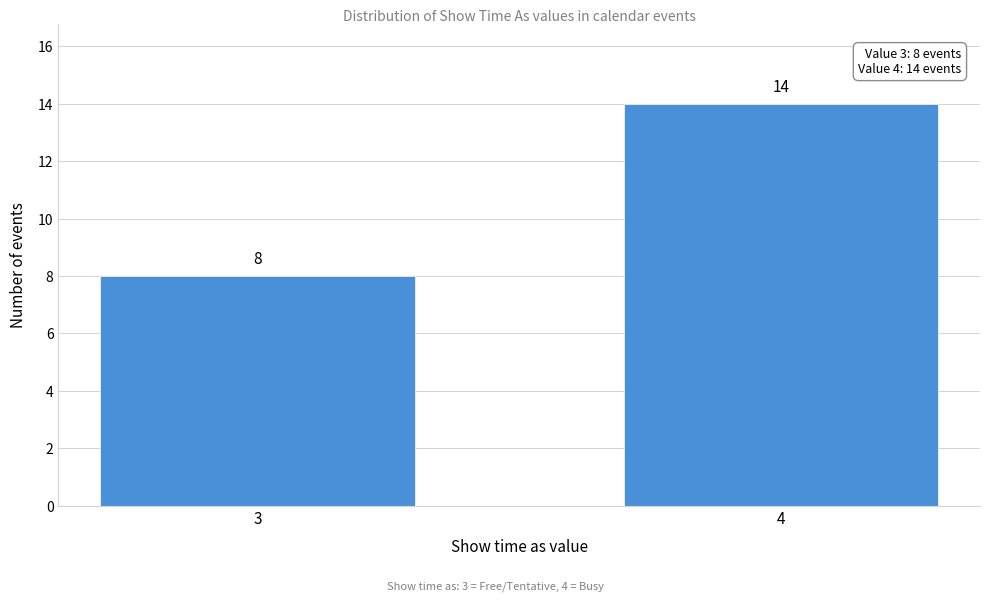

Reading left to right, list all the values displayed in this chart.

8	14